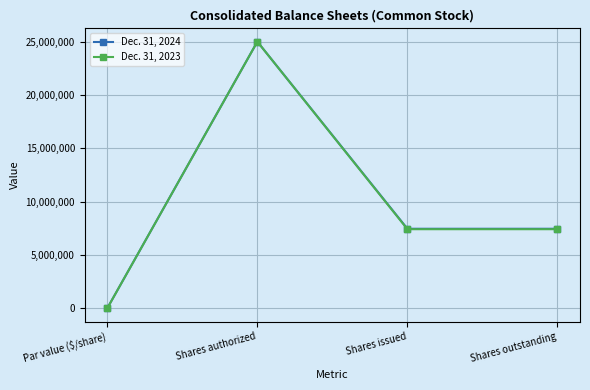

At which category is the sum across all series the highest?

Shares authorized